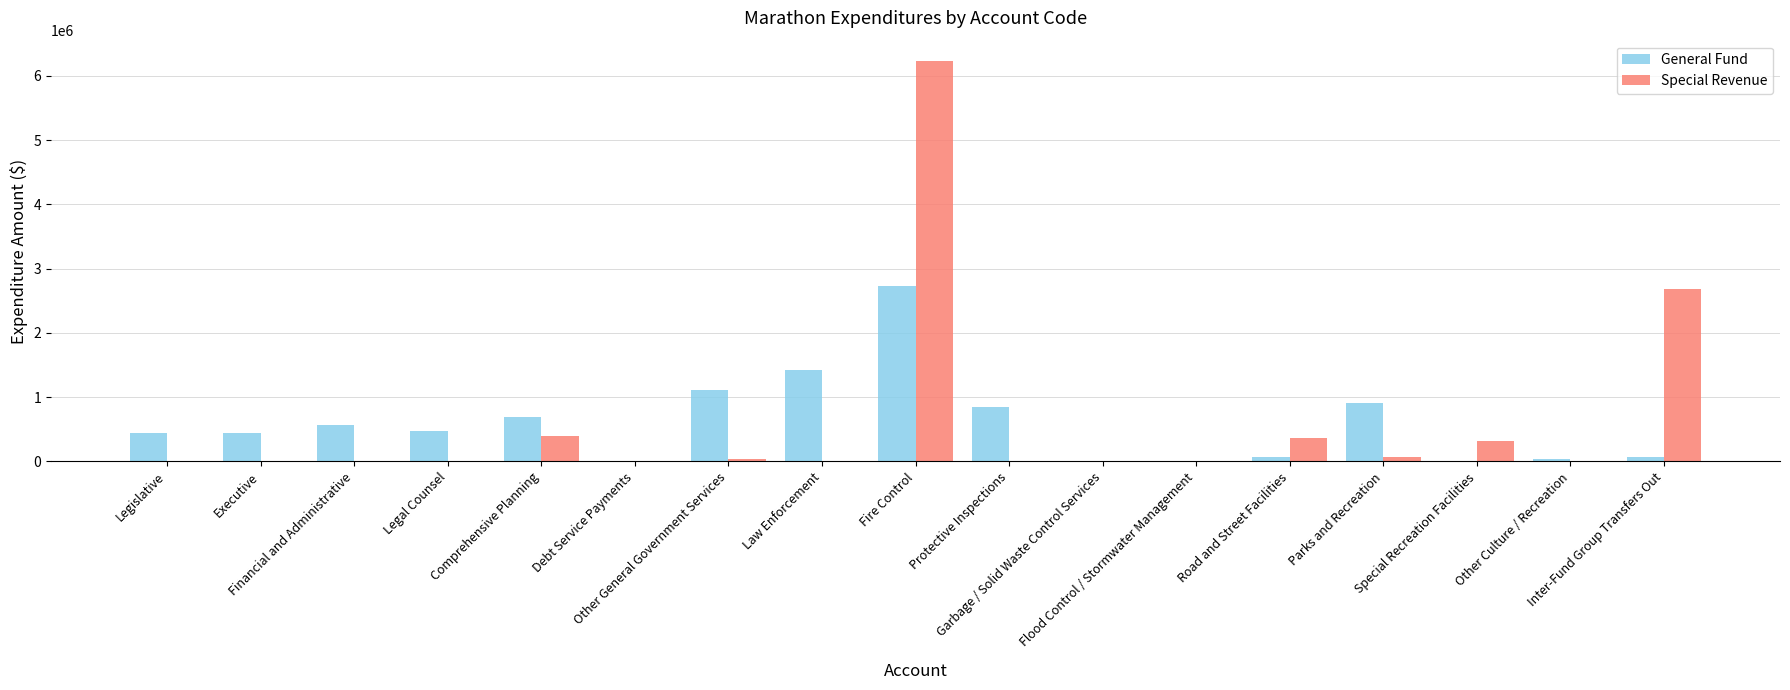

What is the highest value of the Special Revenue series?

6233466